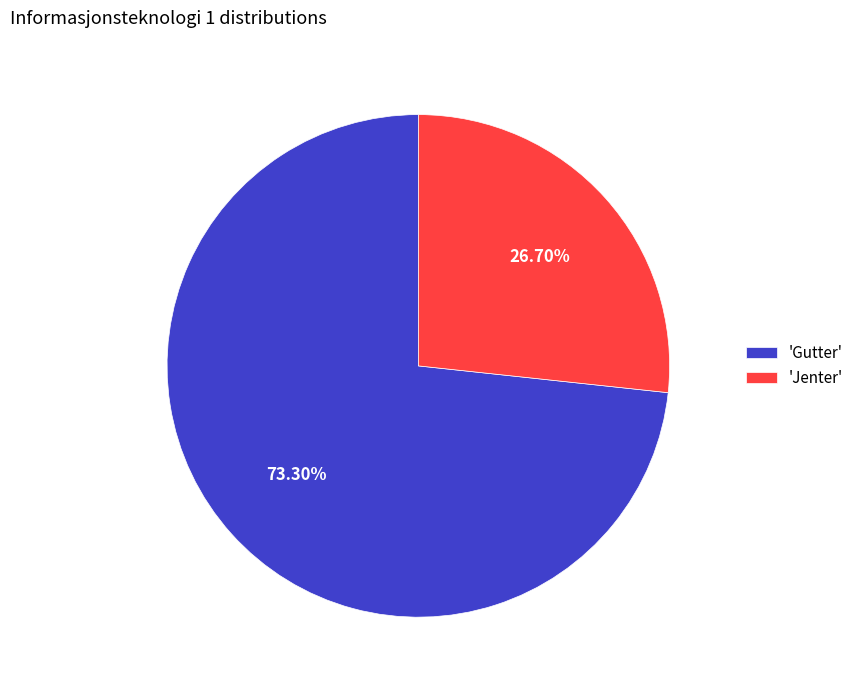

Is the sum of 'Gutter' and 'Jenter' greater than half?

Yes